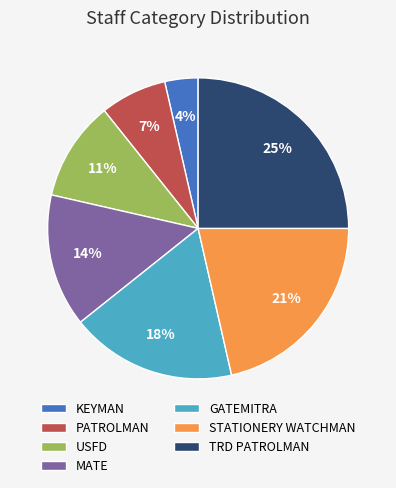

To the nearest percent, what is the average slice percentage?

14%